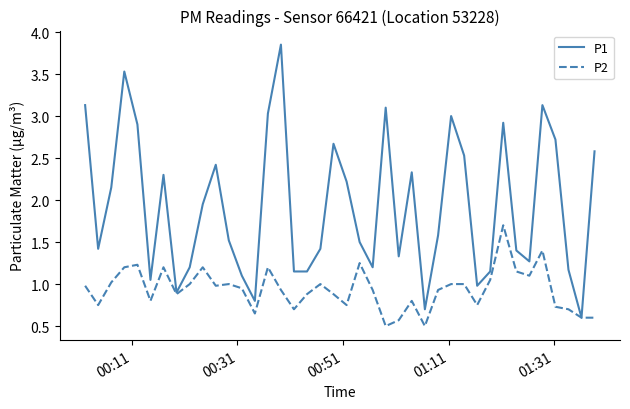

Which series has the largest range (max minus min)?

P1